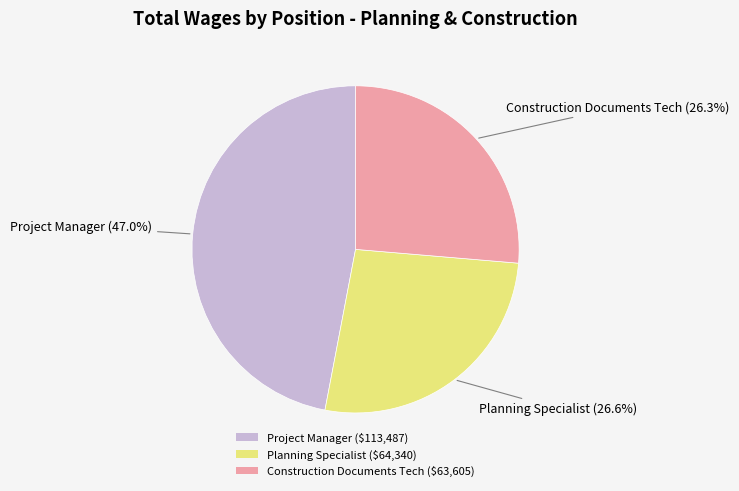

To the nearest percent, what is the difference between the Planning Specialist and Project Manager slice percentages?

20%